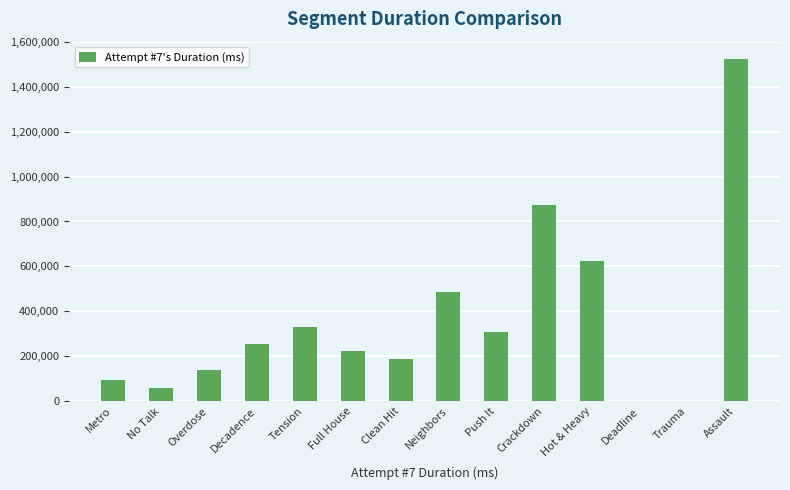

Which label corresponds to the largest value in the chart?

Assault